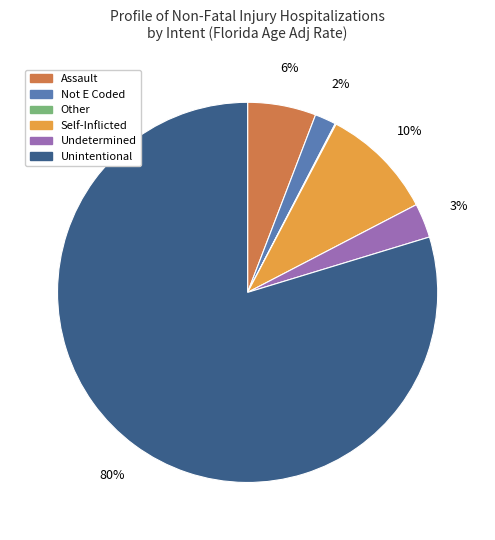

Which category has the biggest portion of the pie?

Unintentional